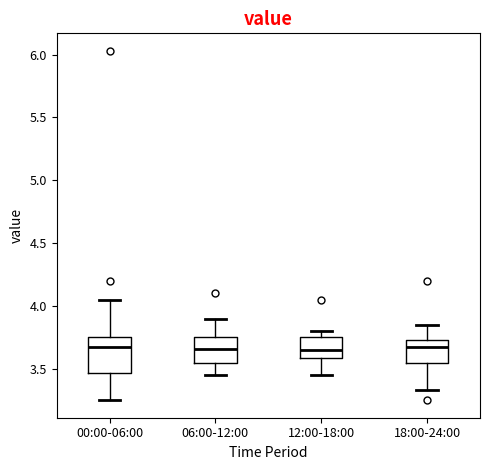

Comparing the boxes themselves (not the whiskers), which one is the tallest?

00:00-06:00